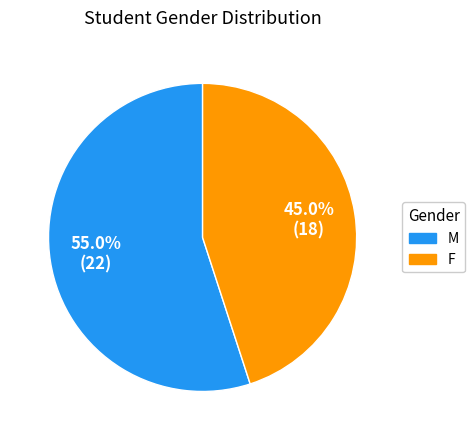

Between F and M, which is larger?

M